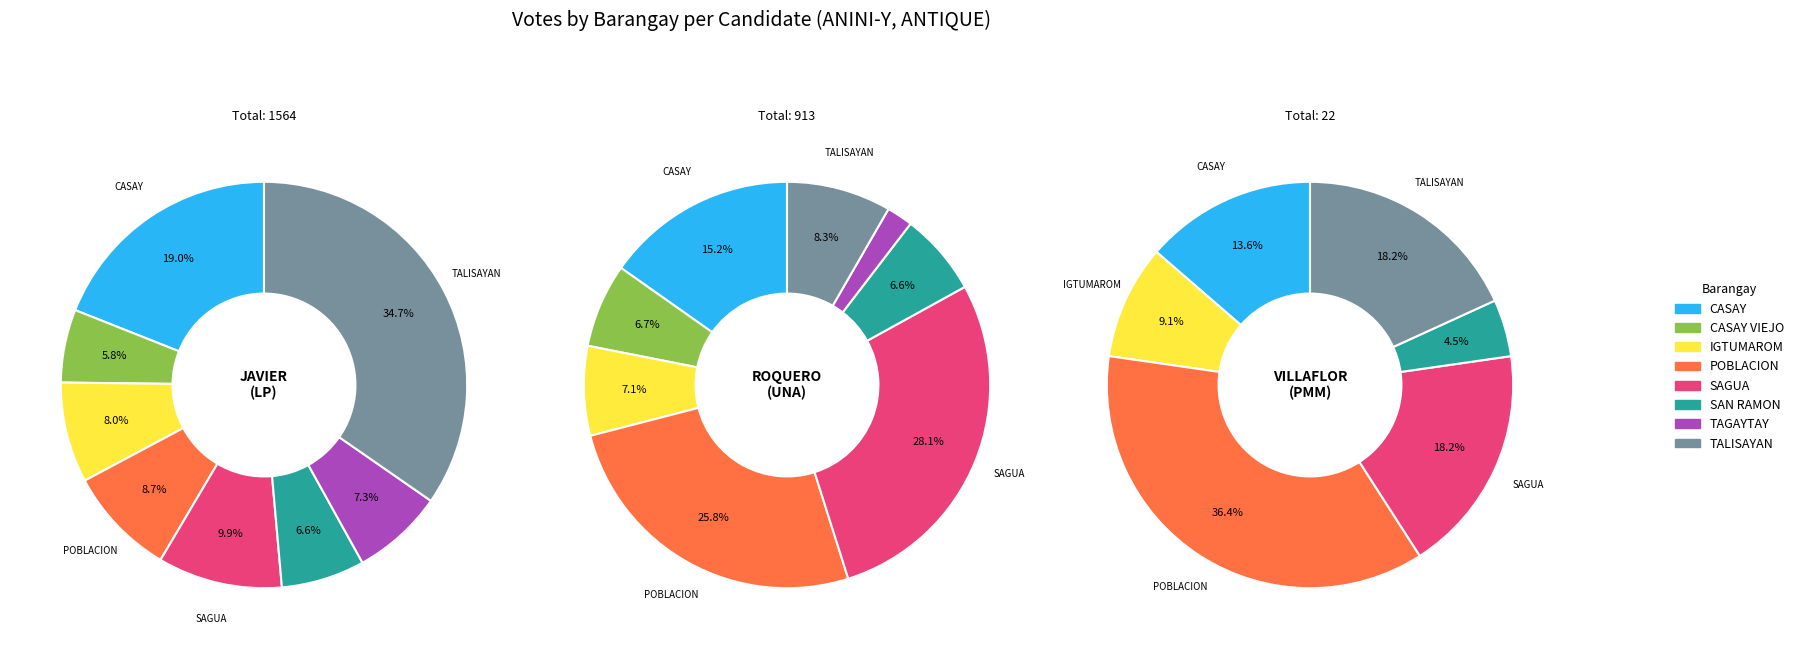

Is it true that CASAY is 24% of the pie?

False